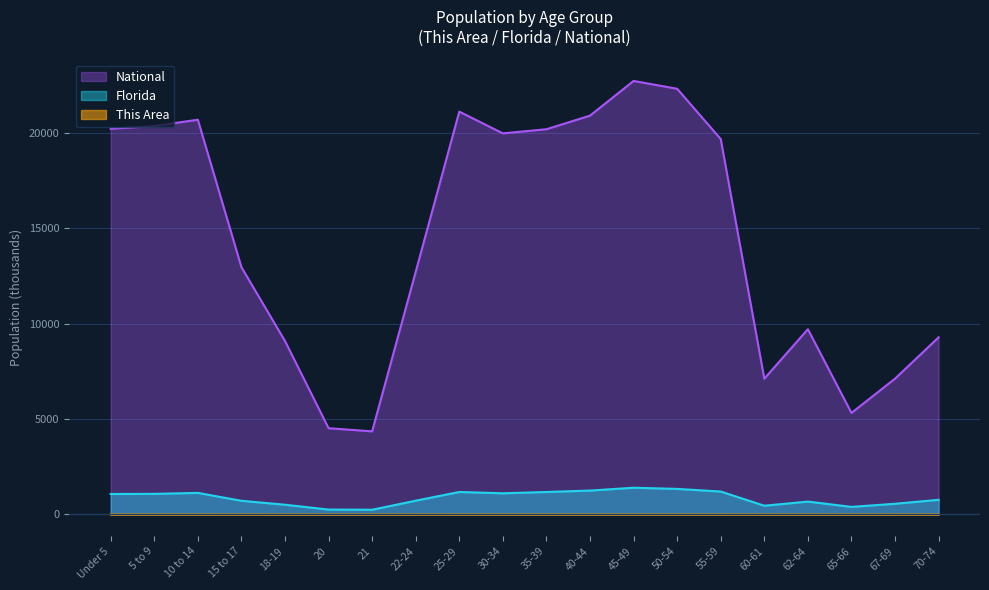

What are all the series names shown in the legend?

National, Florida, This Area